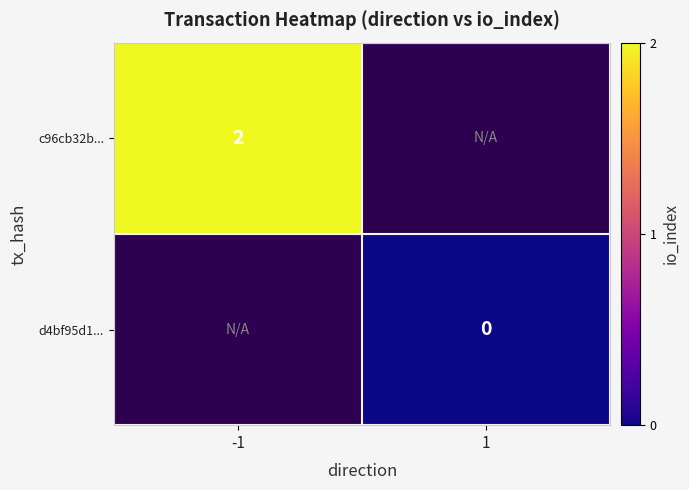

At how many categories does at least one series exceed 0?

1